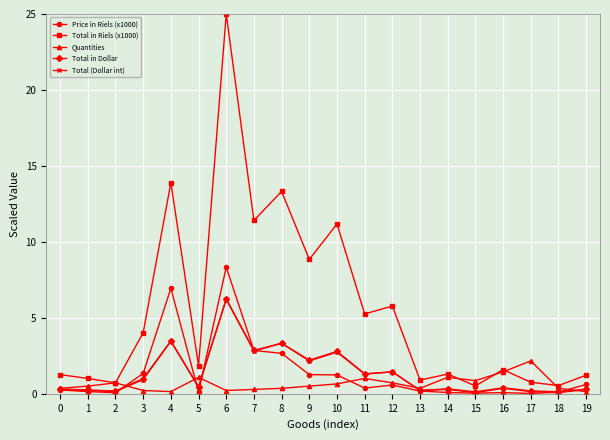

Which series has the widest spread of values?

Total in Riels (x1000)